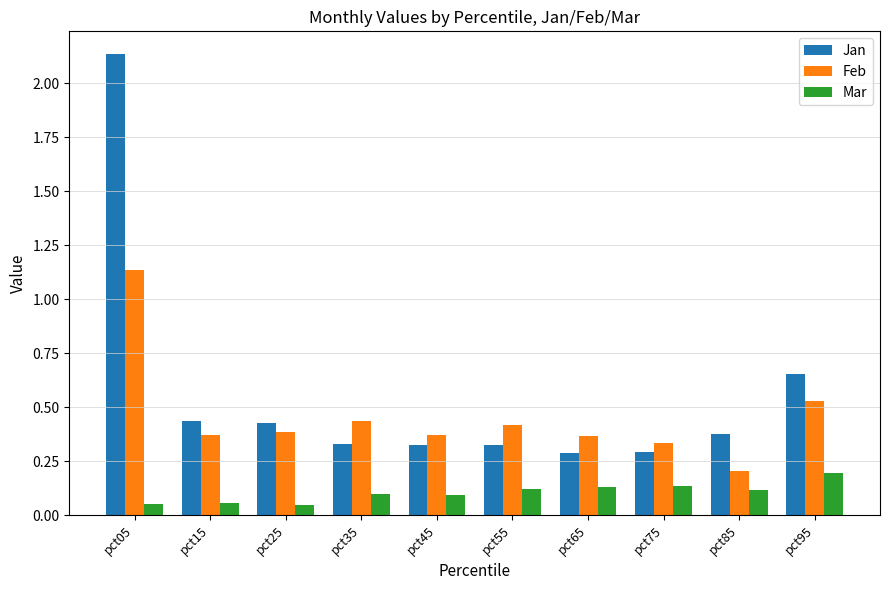

At which label is Feb closest to 0?

pct85